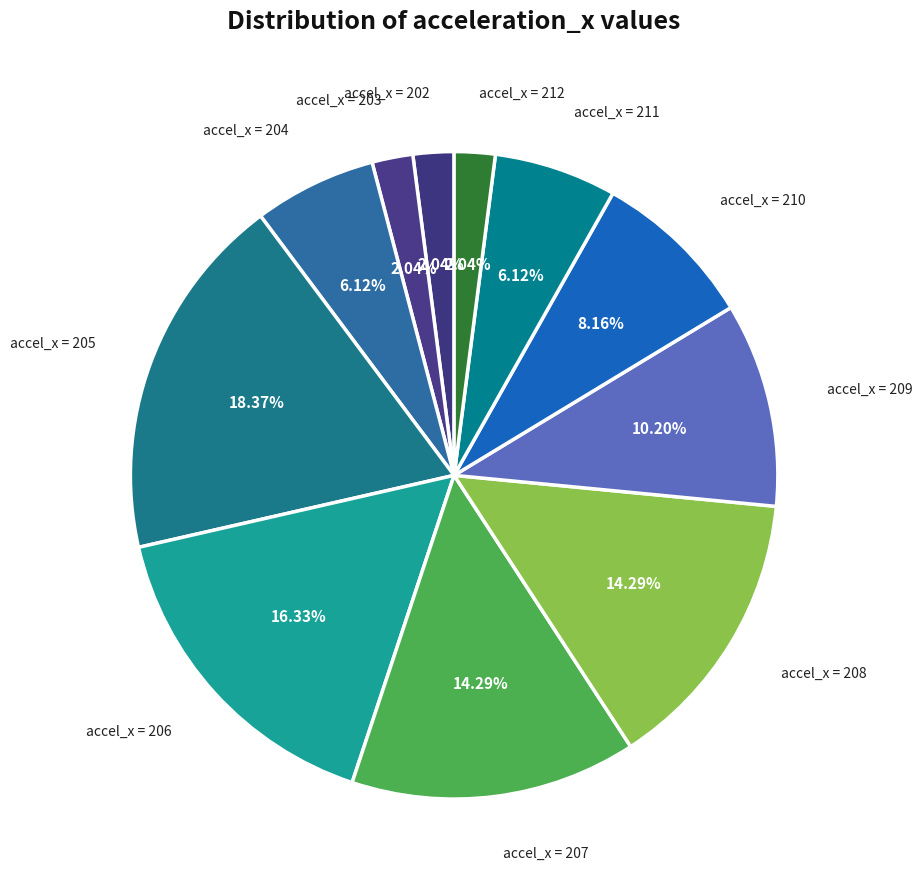

How many segments does this pie chart have?

11